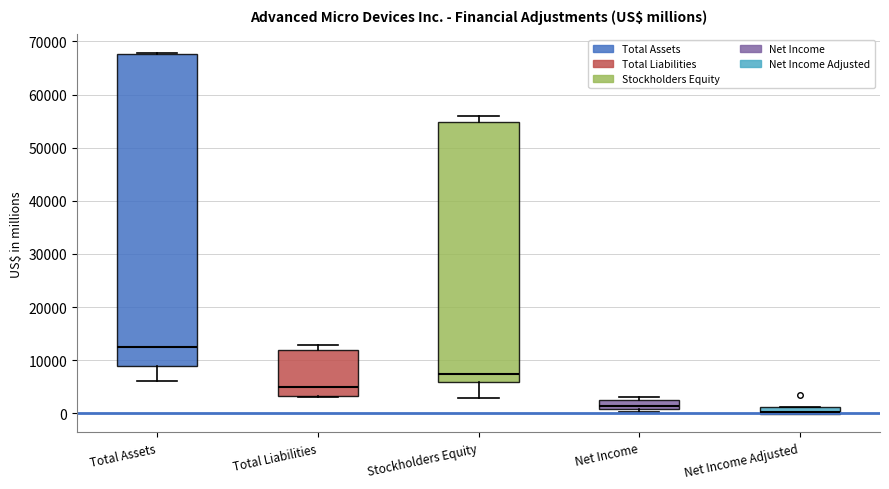

Which box's median line is the highest?

Total Assets